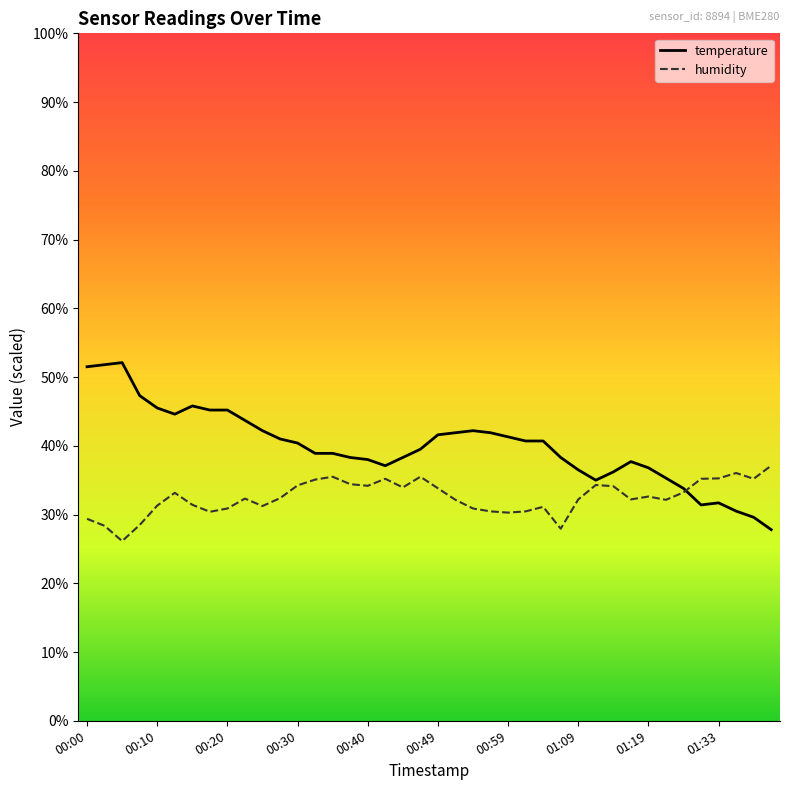

Which series has the largest total across all categories?

temperature